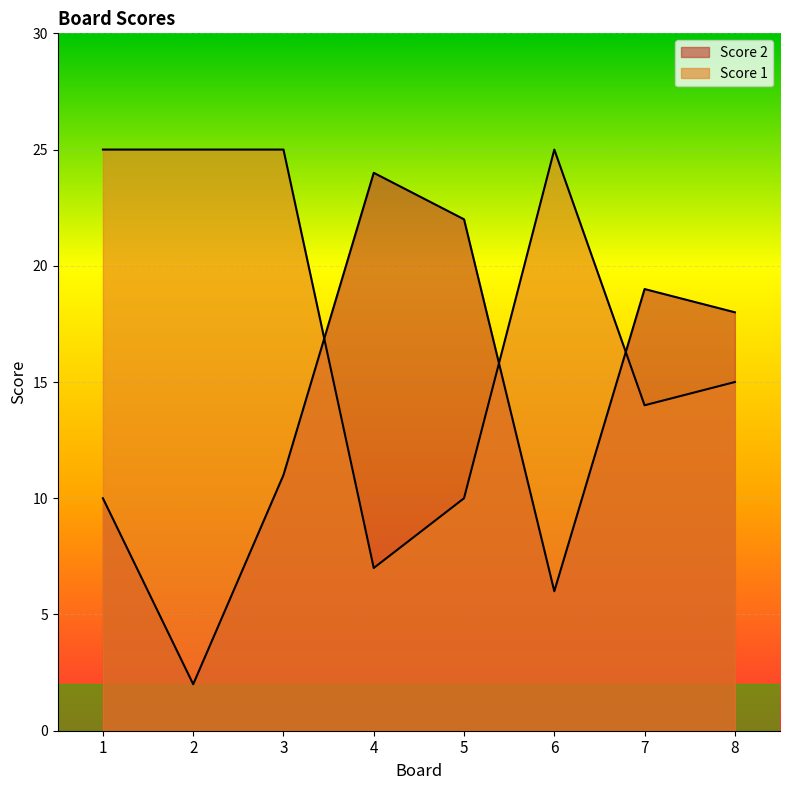

How many intersections are there between Score 2 and Score 1?

3